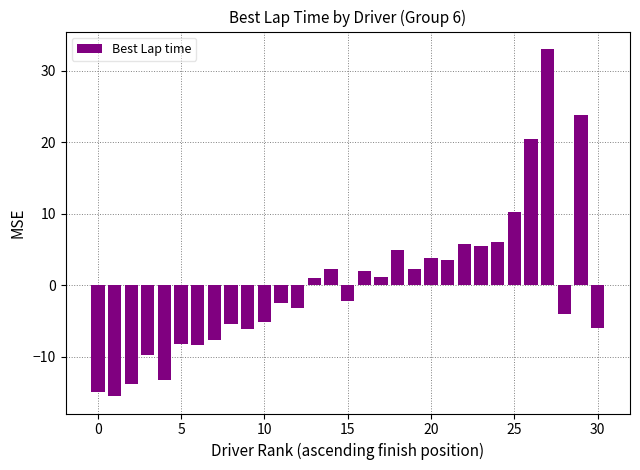

What is the value of the 11th bar from the left?

-5.1